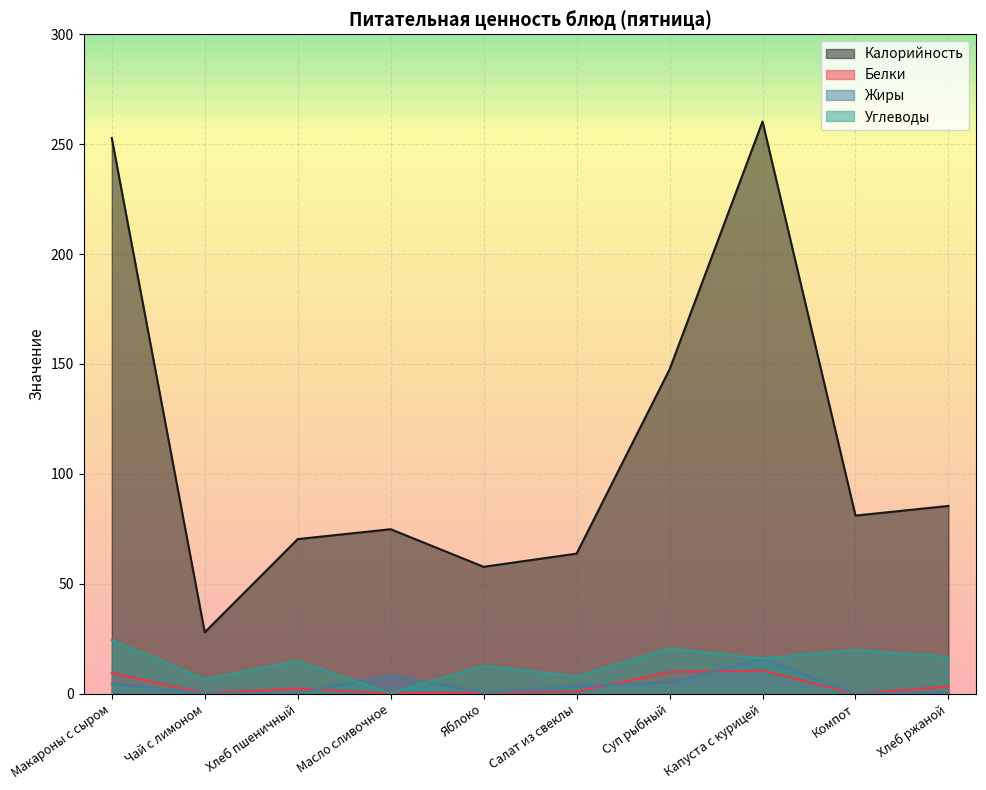

How many times do Углеводы and Жиры cross each other?

2